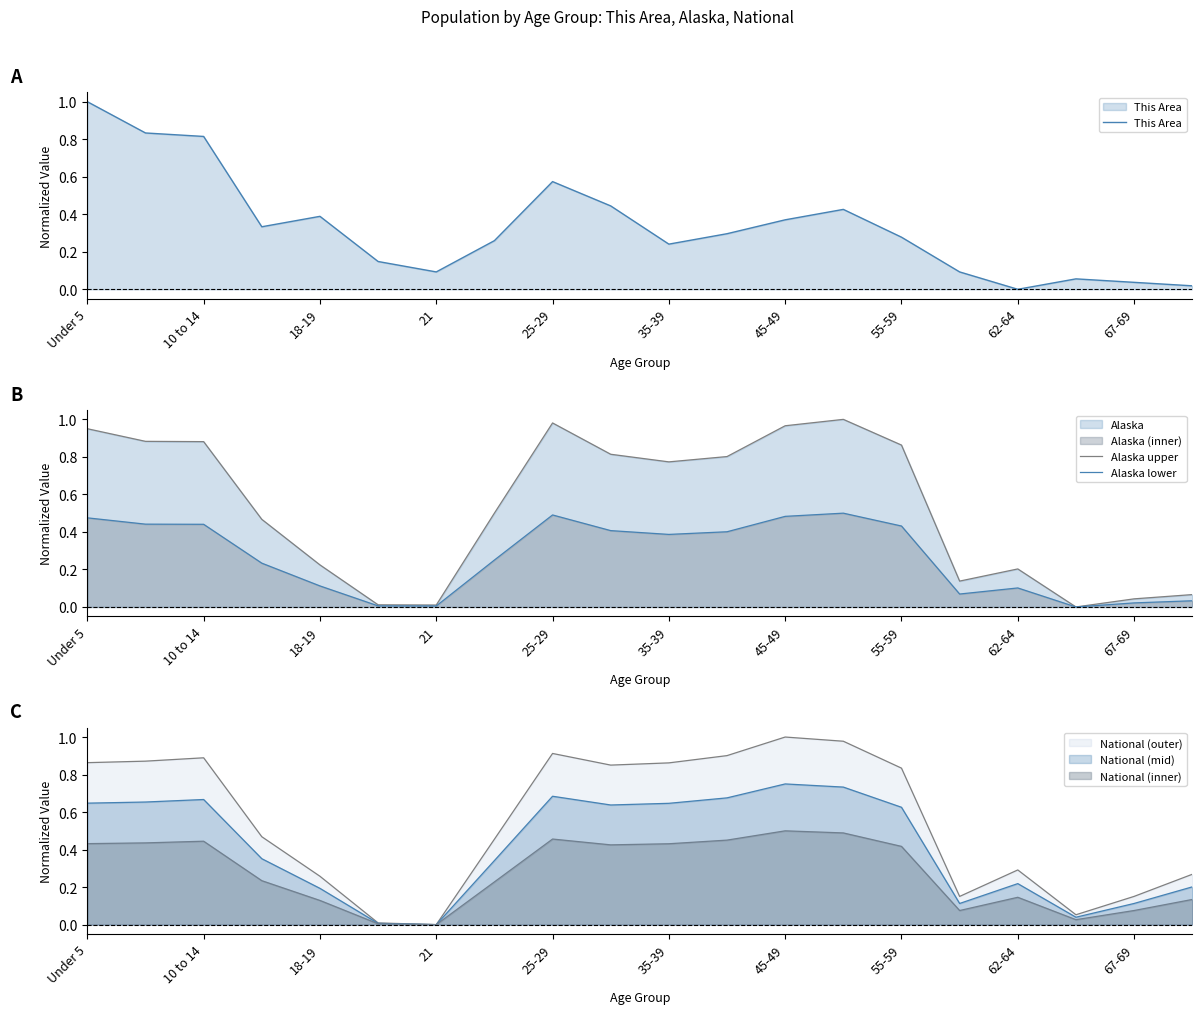

What is the difference between the maximum and minimum values in the Alaska lower series?

0.5